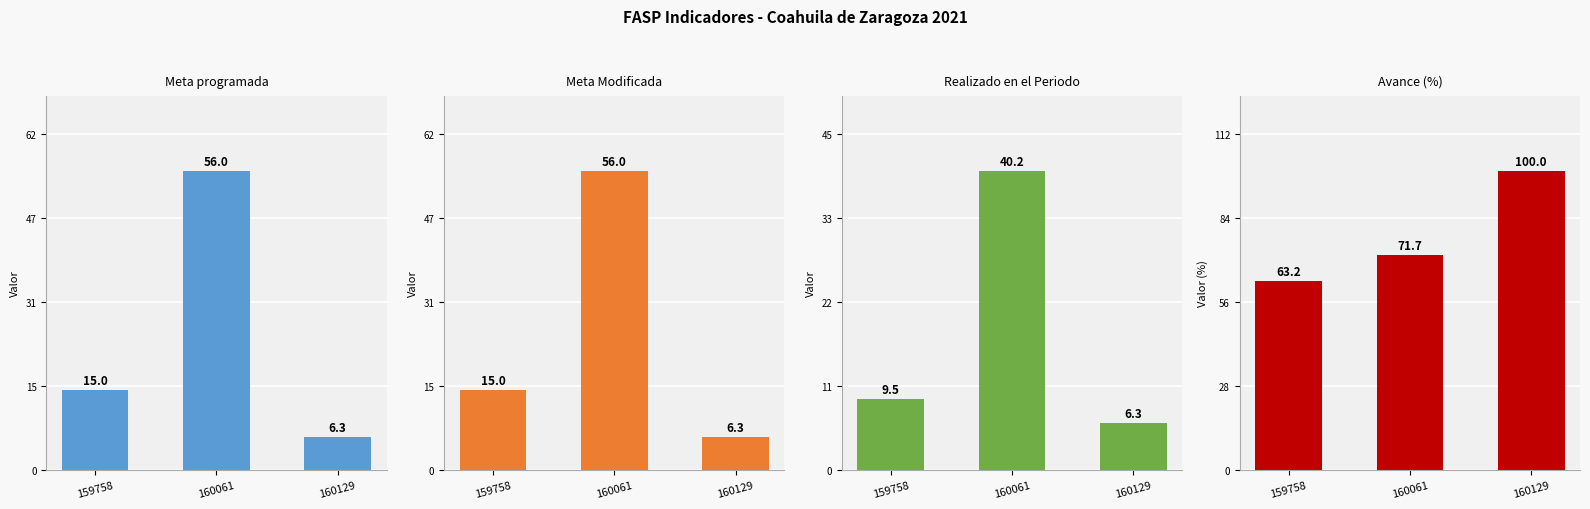

Reading left to right, extract all data points from this chart.

Meta programada: 15.0	56.0	6.3
Meta Modificada: 15.0	56.0	6.3
Realizado en el Periodo: 9.5	40.2	6.3
Avance (%): 63.2	71.7	100.0